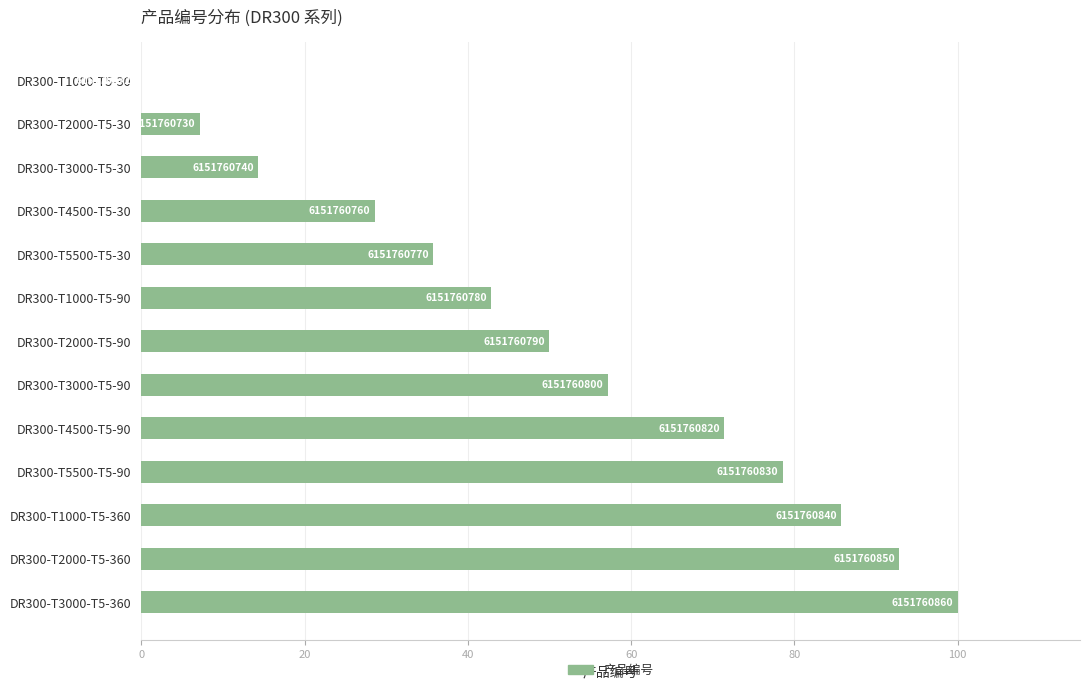

What is the difference between the maximum and minimum values?

100.0